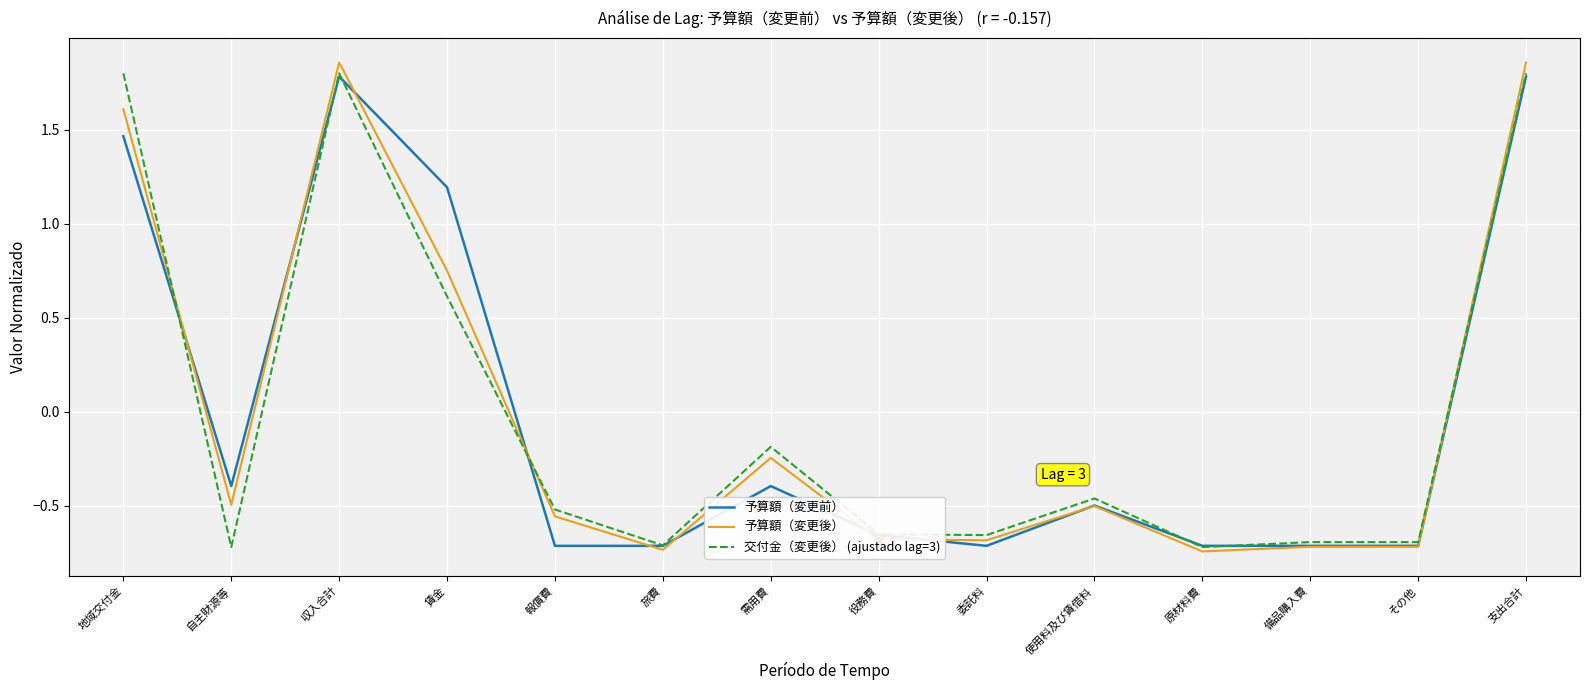

At 賃金, list the series in order from largest to smallest.

予算額（変更前）, 予算額（変更後）, 交付金（変更後） (ajustado lag=3)